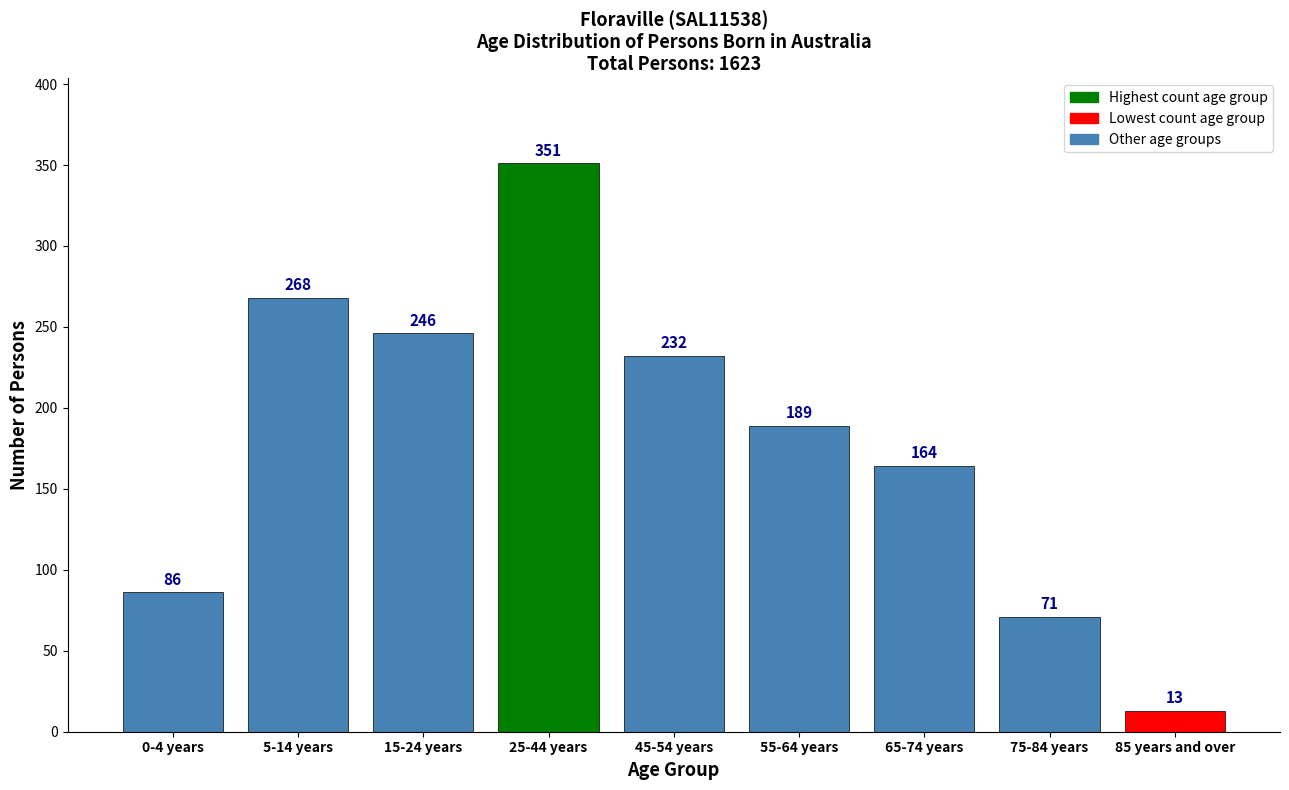

Reading left to right, what are all the values shown in this chart?

86	268	246	351	232	189	164	71	13